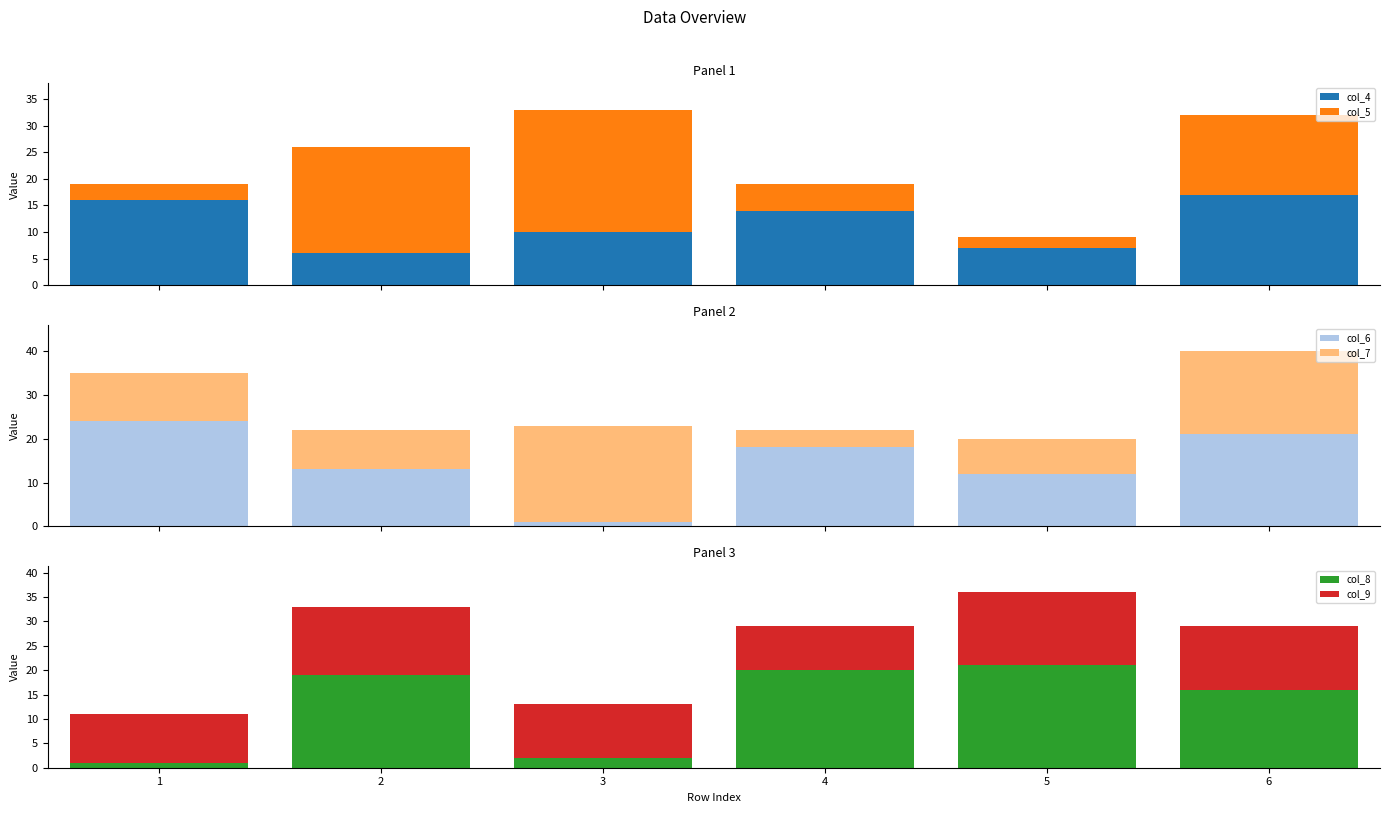

At which category is the sum across all series the highest?

6